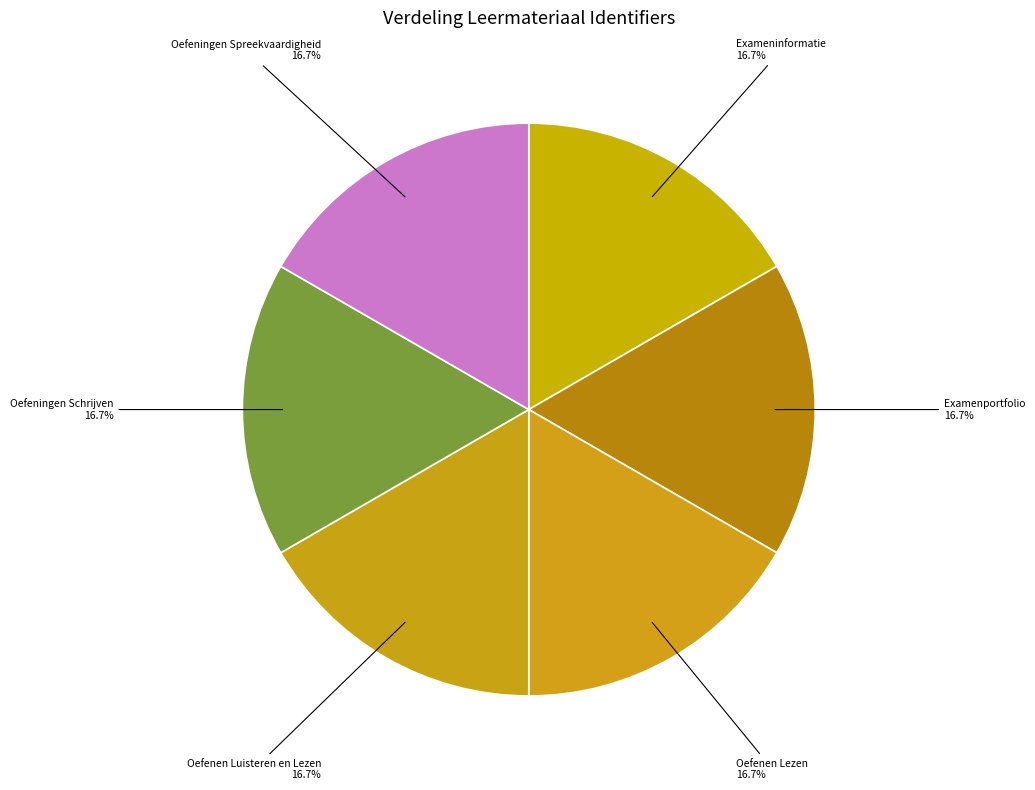

How many segments does this pie chart have?

6